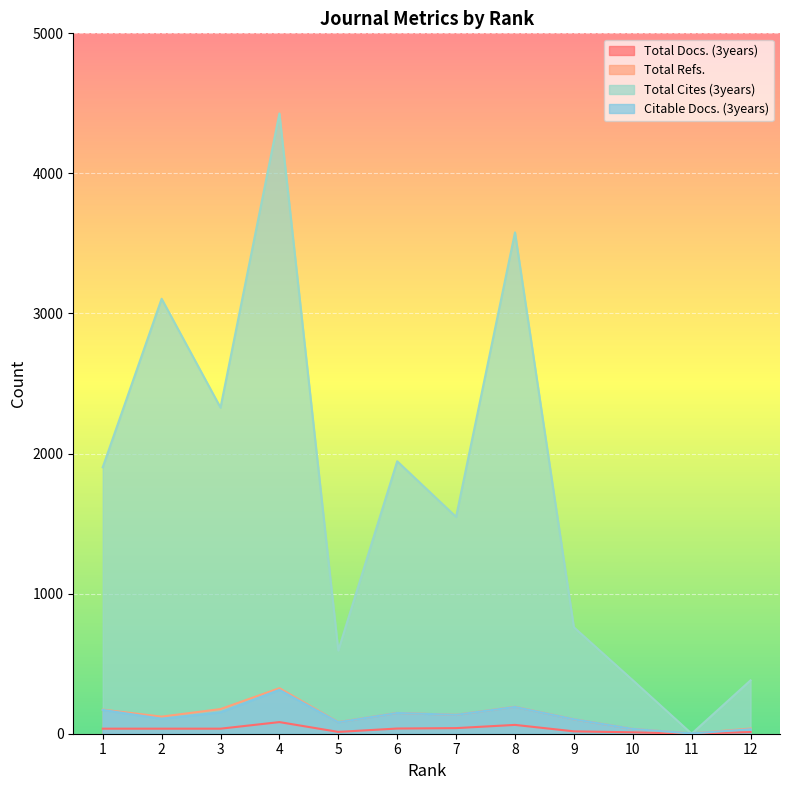

Rank the series by their maximum value, from lowest to highest.

Total Docs. (3years), Citable Docs. (3years), Total Refs., Total Cites (3years)